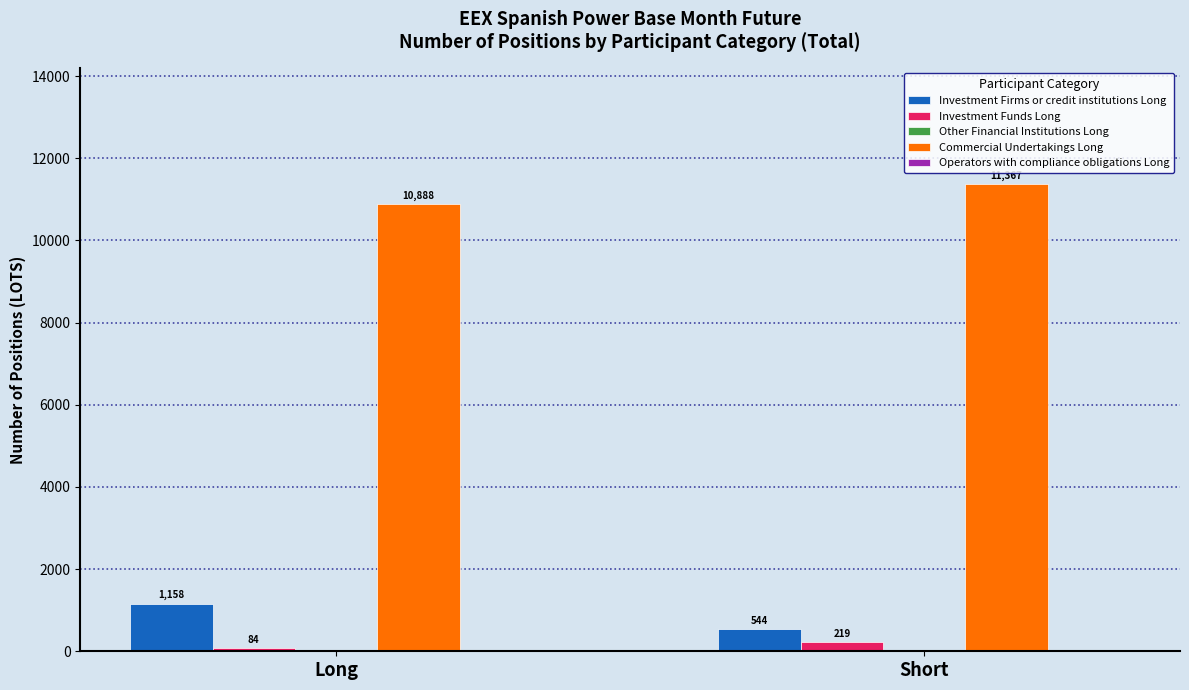

At Long, list the series in order from largest to smallest.

Commercial Undertakings Long, Investment Firms or credit institutions Long, Investment Funds Long